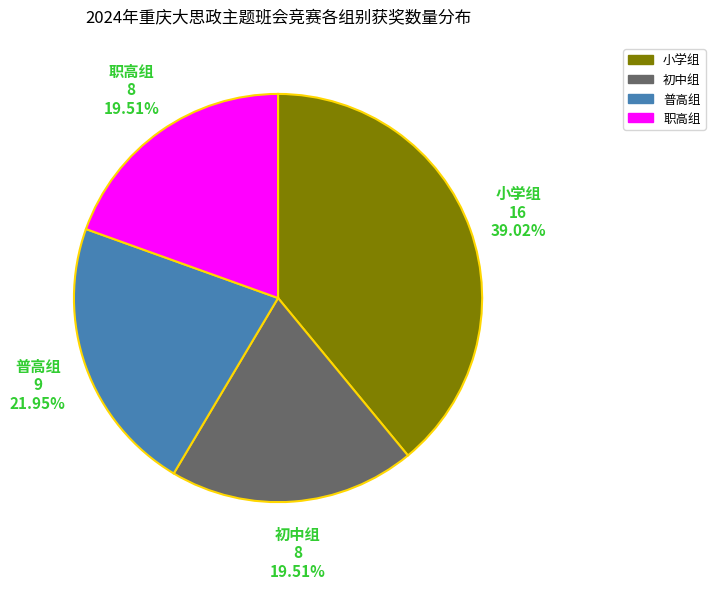

Does any single category account for the majority?

No